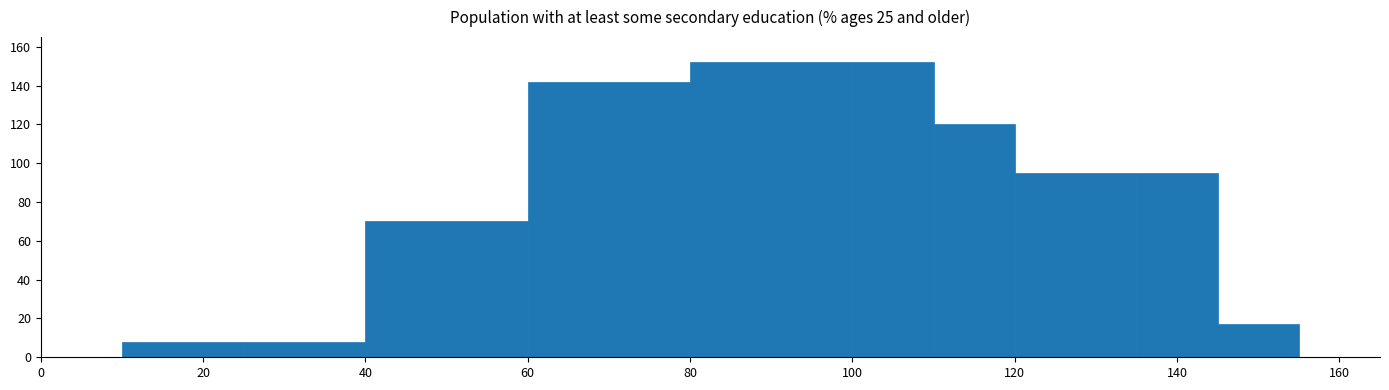

Reading left to right, list every bar in this chart as the range it spans on the x-axis followed by its height. Neither the bar edges nor the heights are printed on the chart, so give them approximately, as read against the axes.

10 to 25: 8
25 to 40: 8
40 to 60: 70
60 to 80: 142
80 to 100: 152
100 to 110: 152
110 to 120: 120
120 to 135: 96
135 to 145: 96
145 to 155: 18